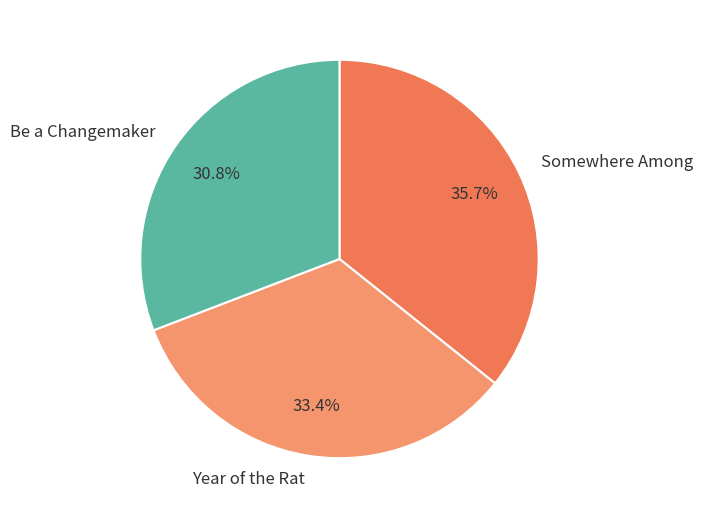

How many segments does this pie chart have?

3